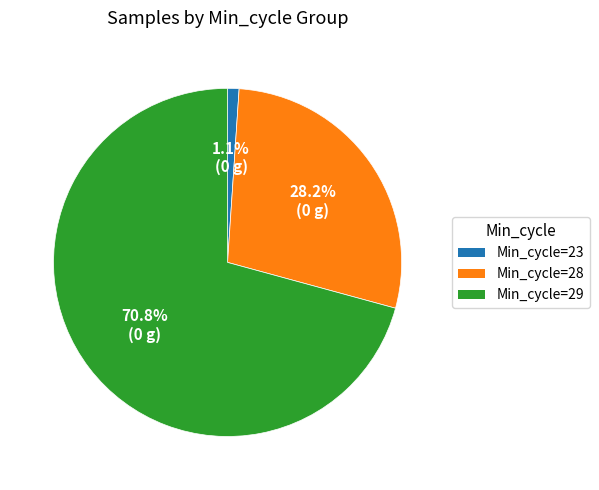

Which slice is the smallest?

Min_cycle=23